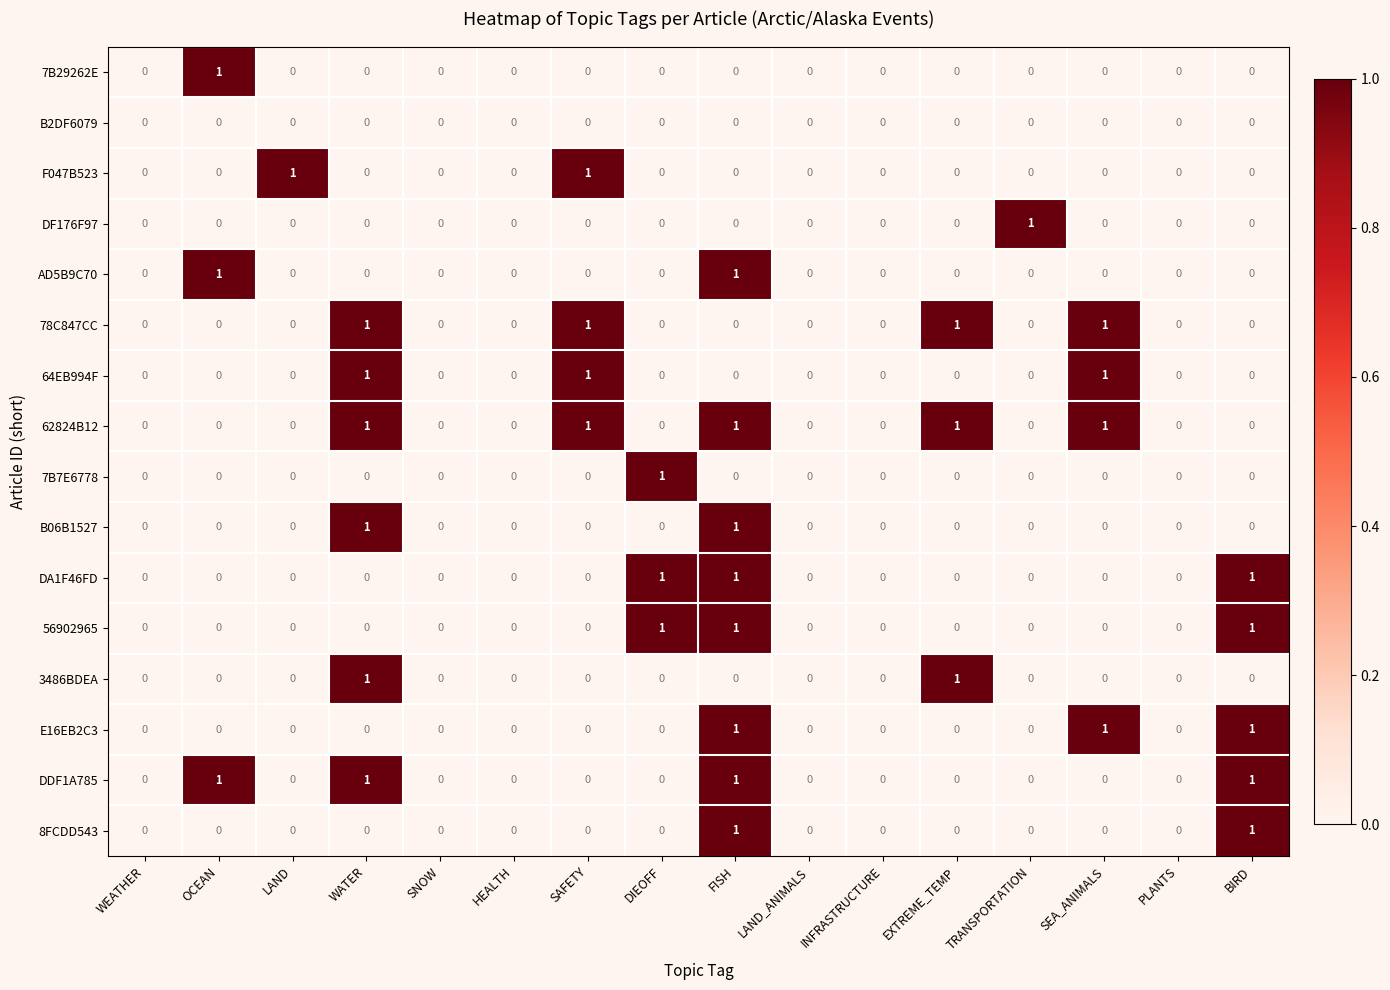

Count the F047B523 values in the range 0 to 1.

16